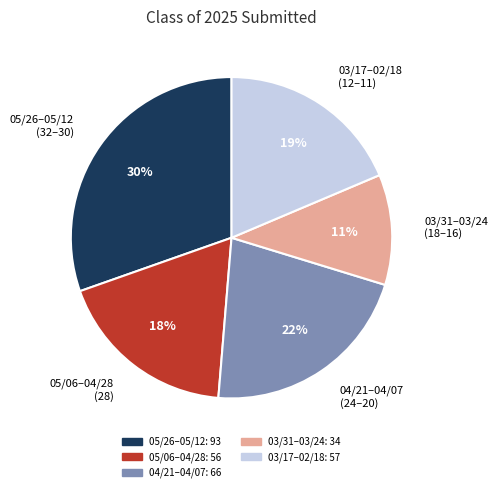

To the nearest percent, what is the average slice percentage?

20%